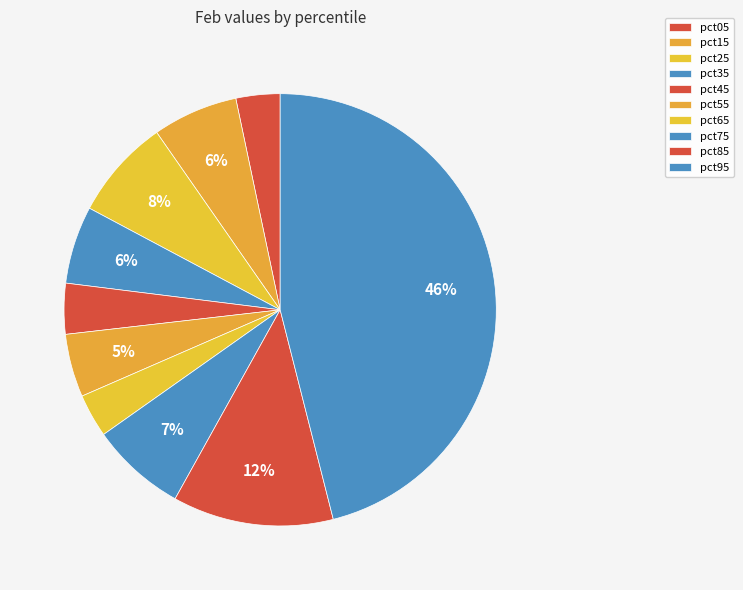

How many segments does this pie chart have?

10